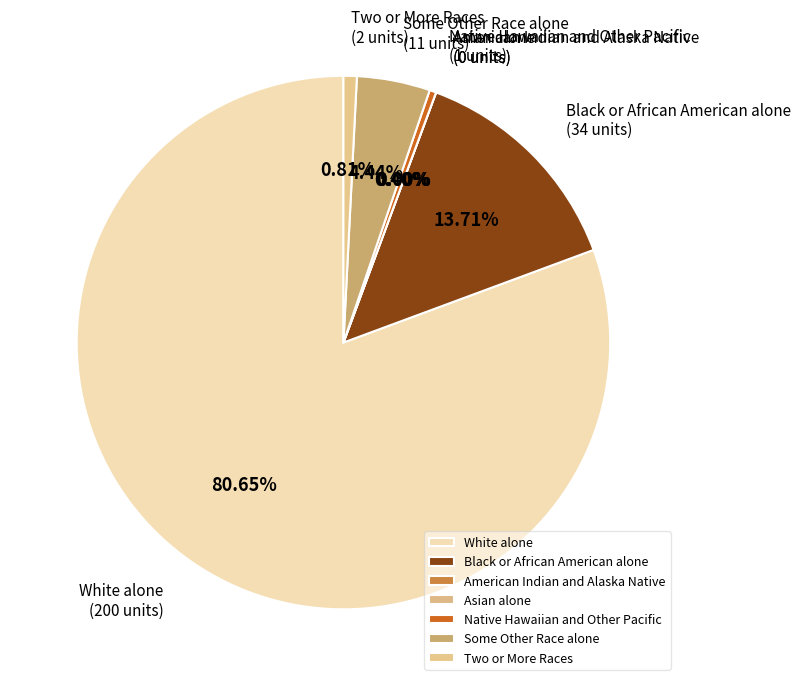

What percentage is the Black or African American alone slice, to the nearest percent?

14%